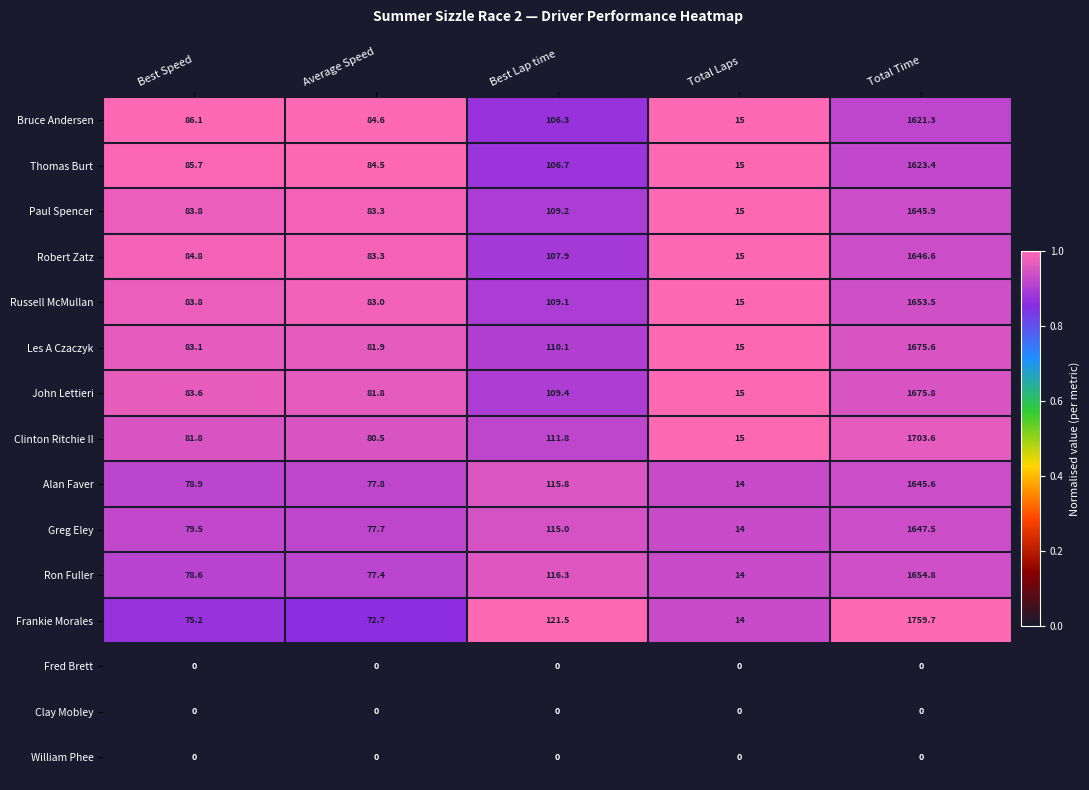

Count the number of data series in this chart.

15